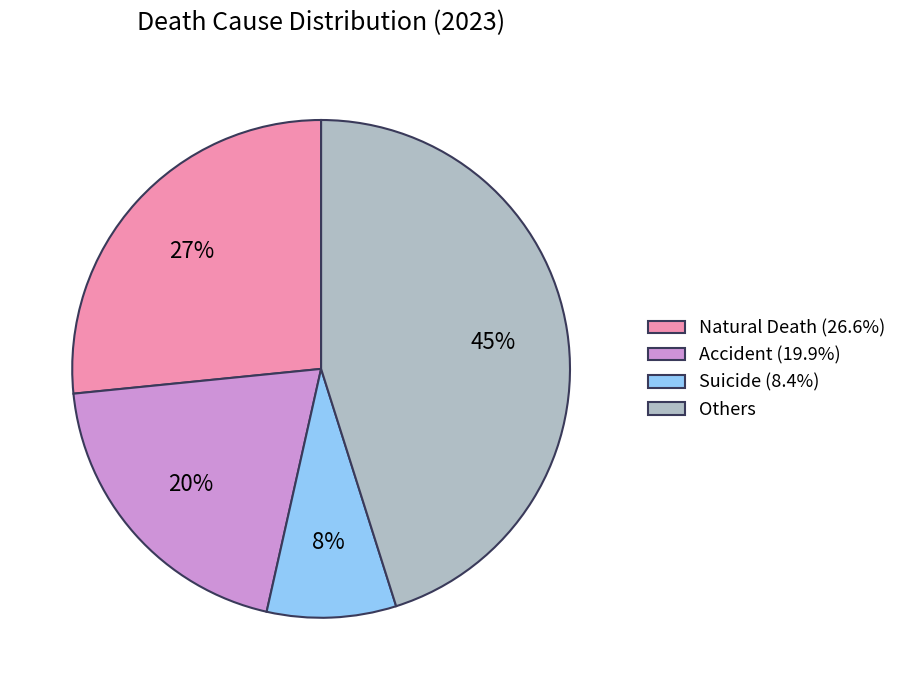

To the nearest percent, what is the average slice percentage?

25%